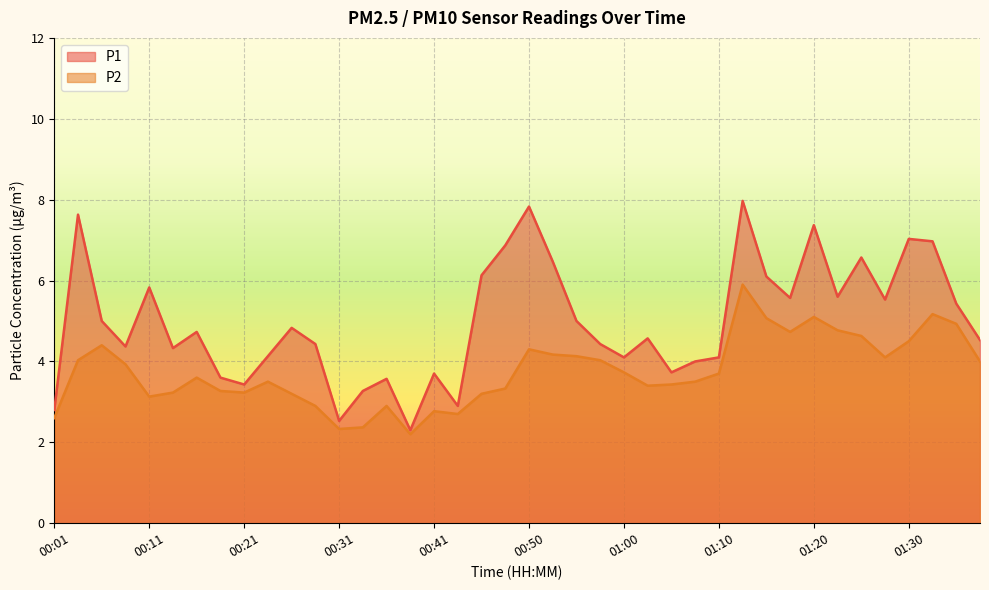

True or false: P2 has more than 1 interior local peaks.

True